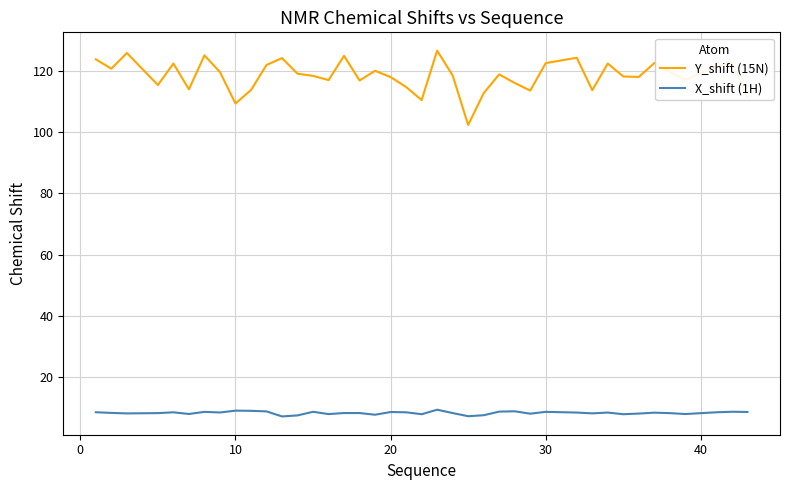

Rank the series by their average value, from lowest to highest.

X_shift (1H), Y_shift (15N)